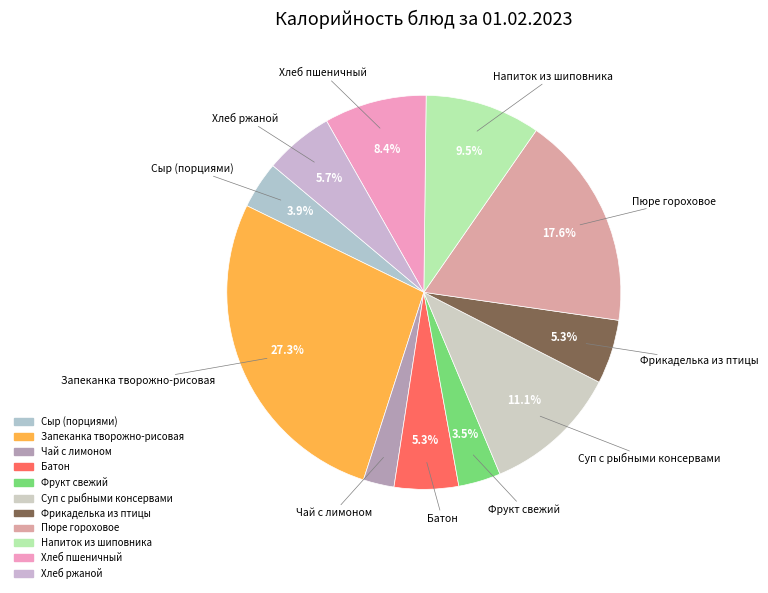

To the nearest percent, what is the combined percentage of Суп с рыбными консервами and Чай с лимоном?

14%